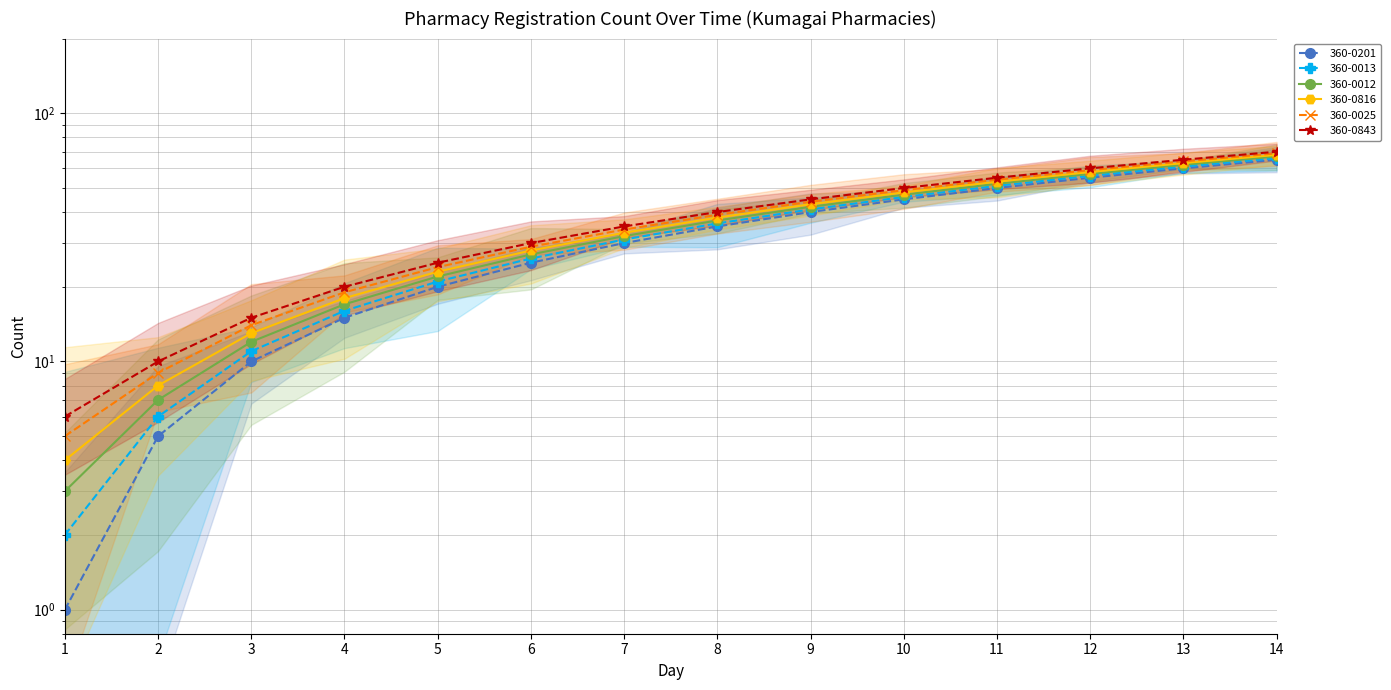

At which label does 360-0025 first exceed 39?

9